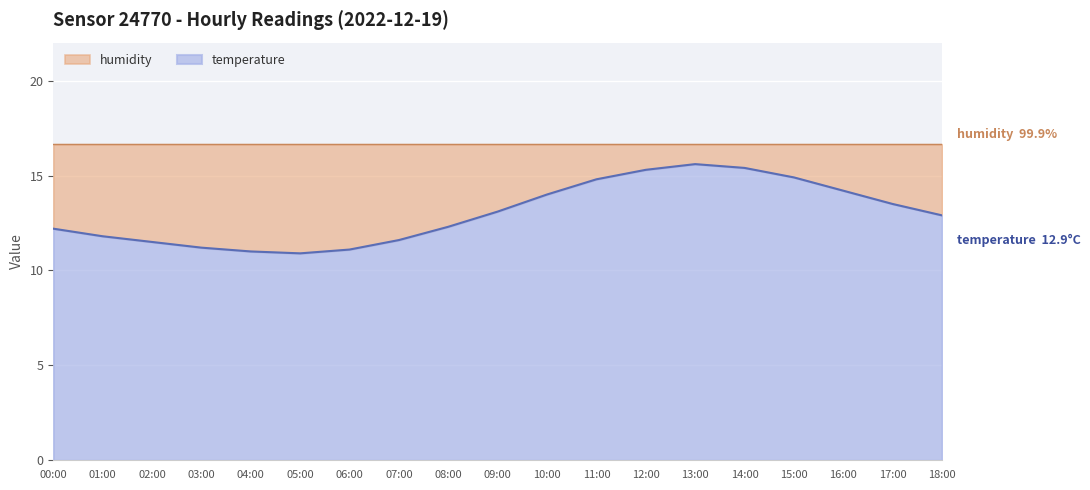

What is the change in value from 00:00 to 11:00?

+2.6